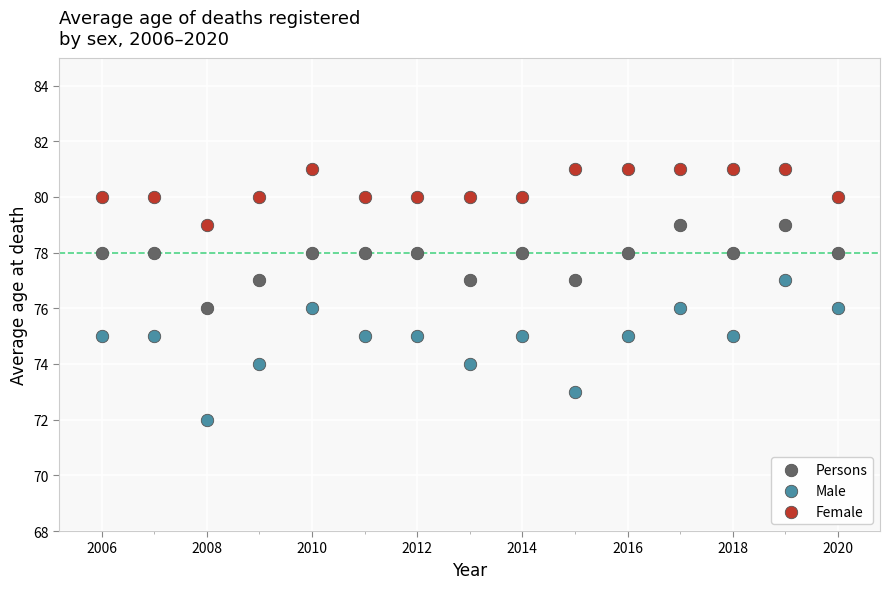

Which series has the widest spread of Y values?

Male